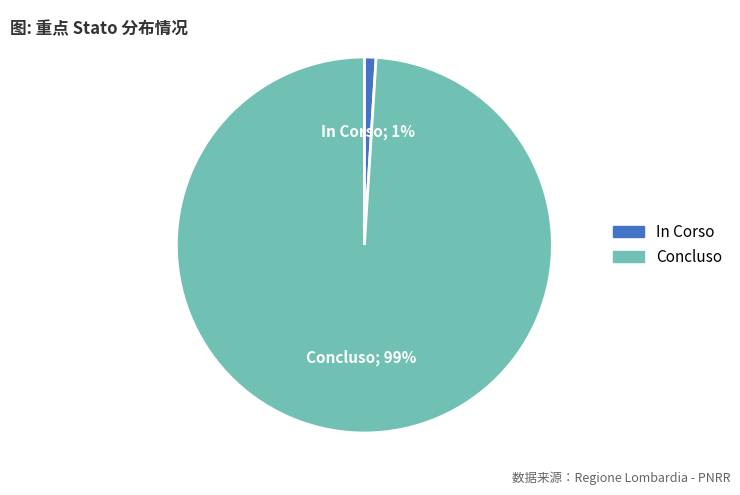

Is there any slice that represents more than half of the pie?

Yes